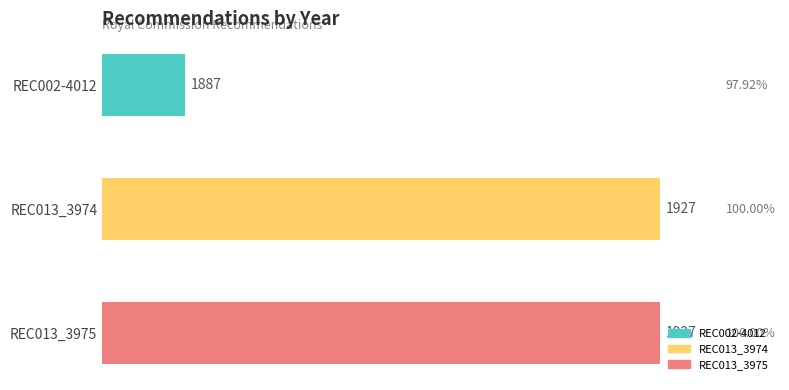

Rank the categories by value from highest to lowest.

REC013_3974, REC013_3975, REC002-4012